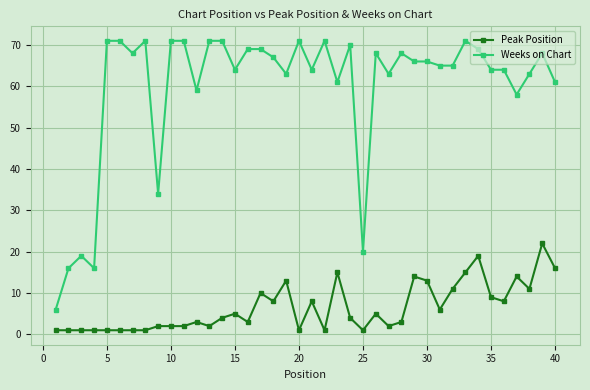

True or false: Peak Position has more than 0 points higher than both neighbors.

True